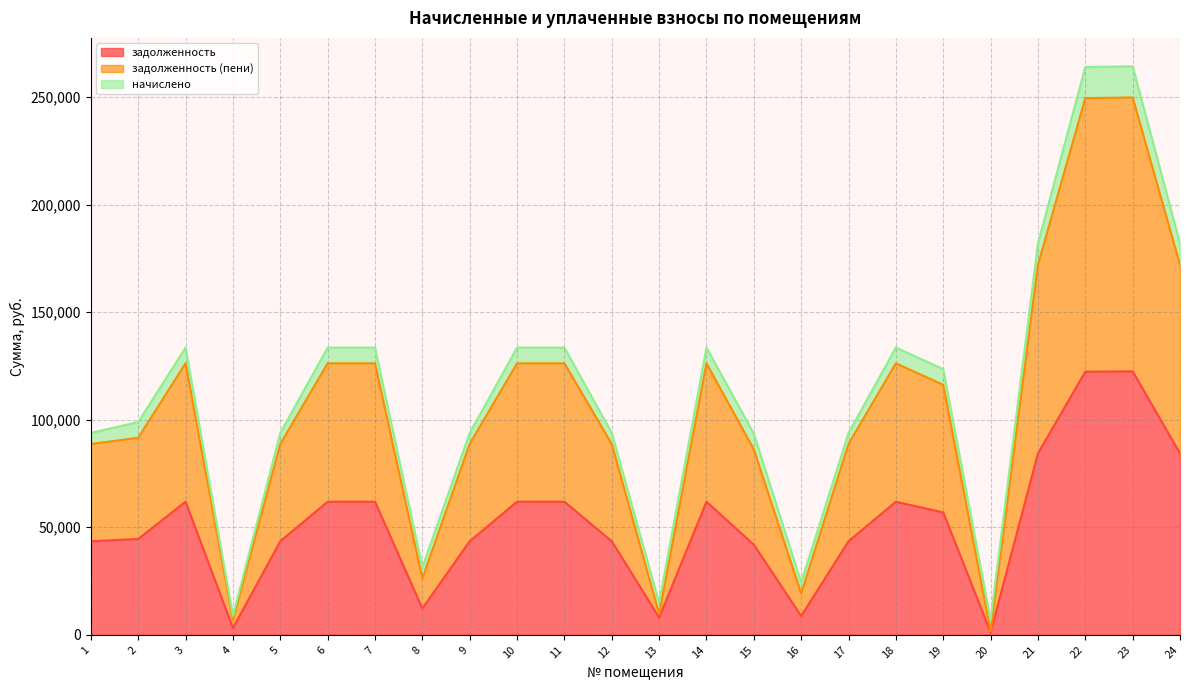

Is the value of задолженность (пени) at 23 greater than the value of задолженность at 23?

Yes